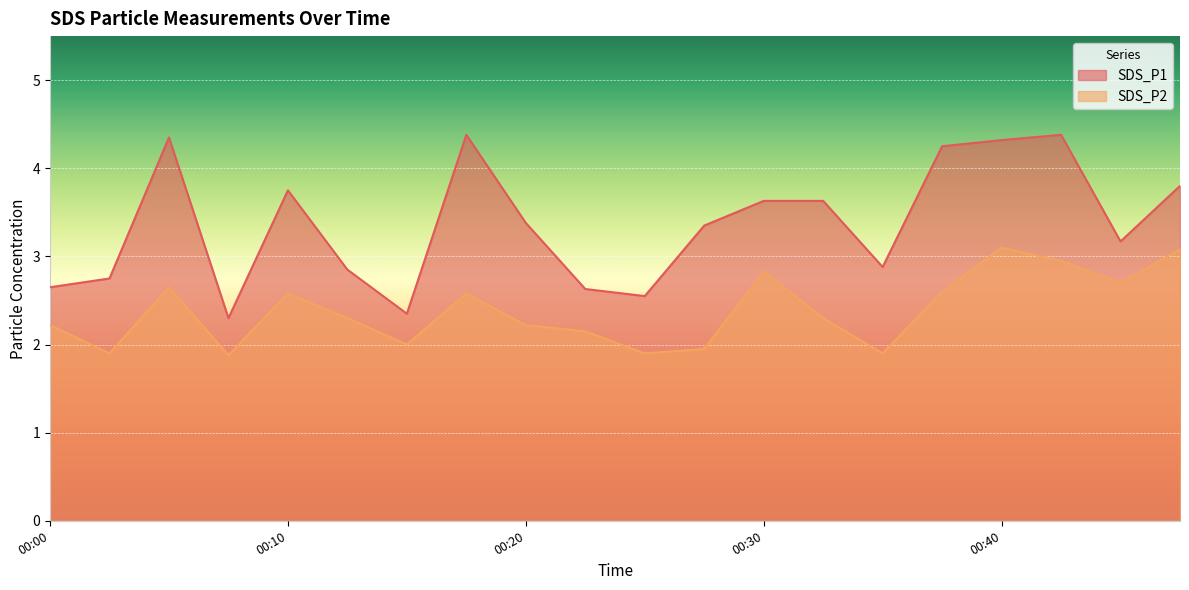

What is the difference between the SDS_P2 values at 00:42 and 00:20?

0.7